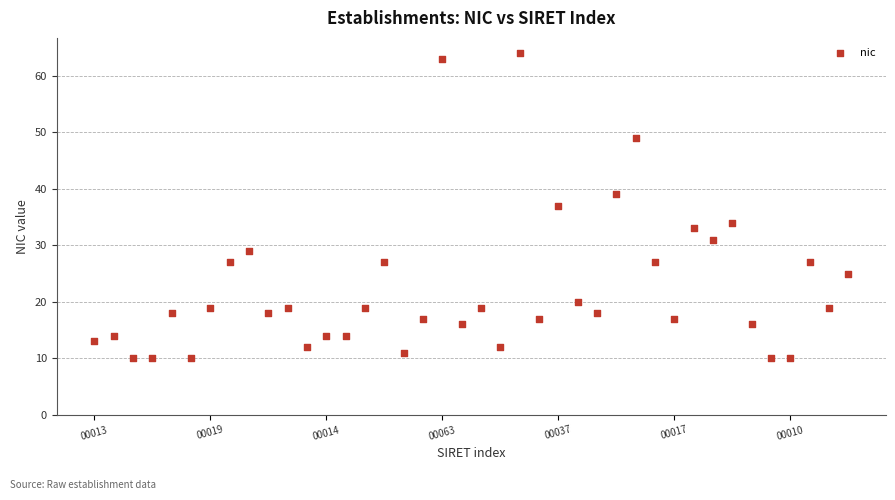

What is the range of Y values (max minus min)?

54